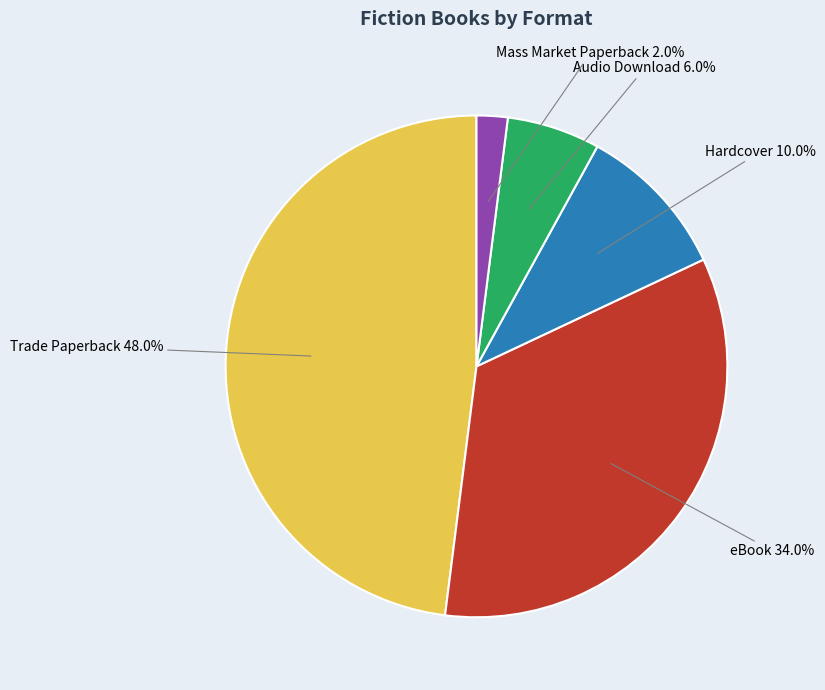

Is there any slice that represents more than half of the pie?

No